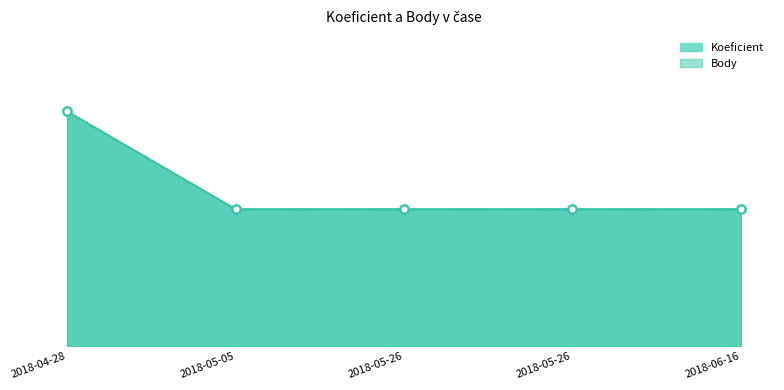

Is the value of Koeficient at 2018-06-16 greater than the value of Body at 2018-04-28?

No